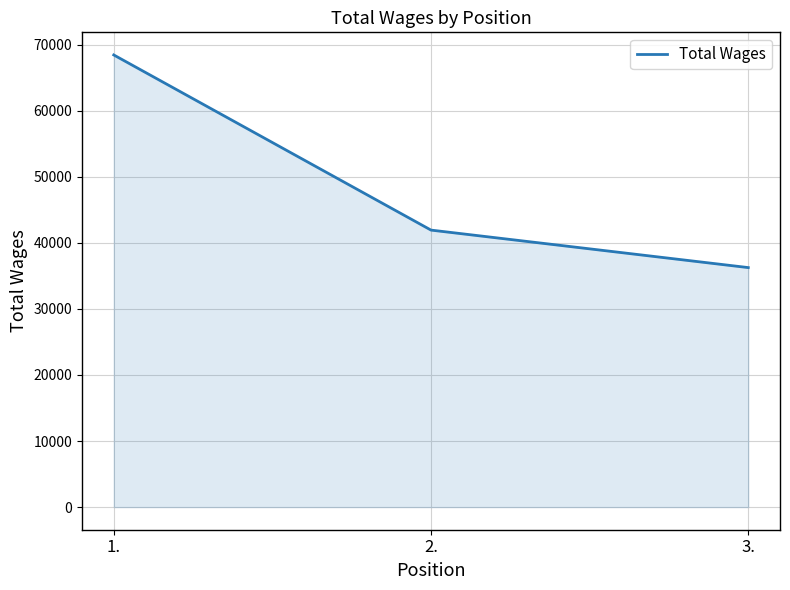

Count the number of categories in the chart.

3